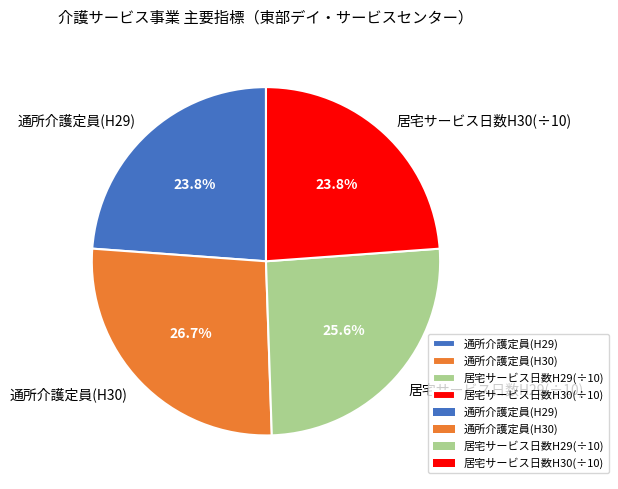

What is the ratio of the value at 居宅サービス日数H29(÷10) to the value at 居宅サービス日数H30(÷10)?

1.1